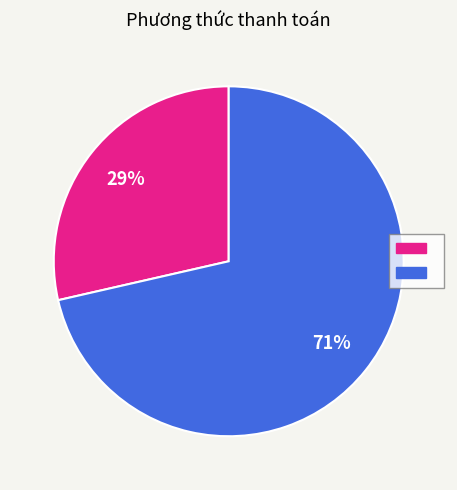

Is there a majority slice in this chart?

Yes